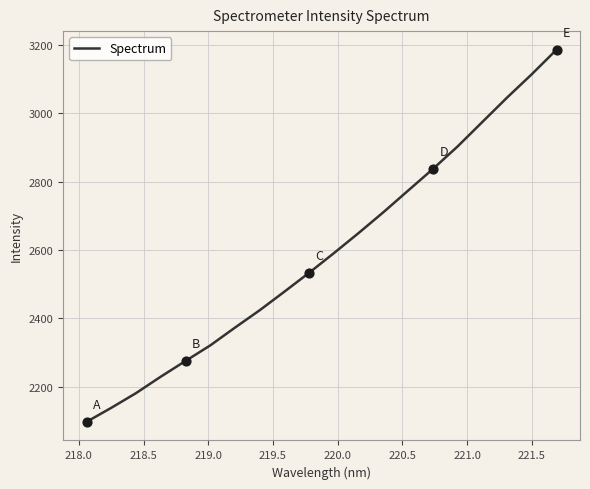

What is the smallest value displayed?

2096.5